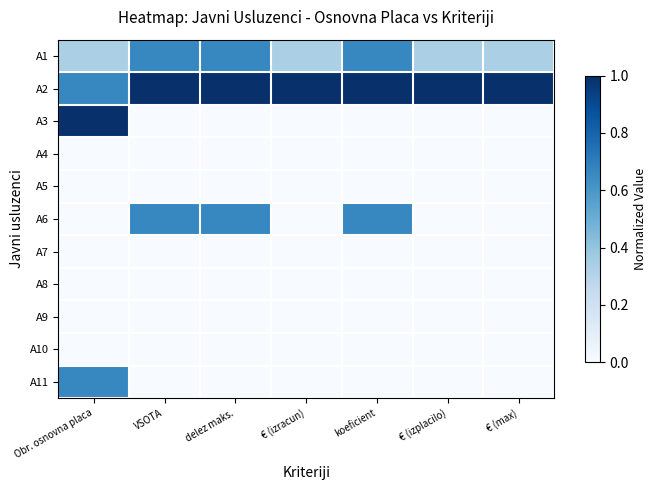

Reading left to right, transcribe all the data shown in this chart.

A1: Obr. osnovna placa=0.3	VSOTA=0.7	delez maks.=0.7	€ (izracun)=0.3	koeficient=0.7	€ (izplacilo)=0.3	€ (max)=0.3
A2: Obr. osnovna placa=0.7	VSOTA=1.0	delez maks.=1.0	€ (izracun)=1.0	koeficient=1.0	€ (izplacilo)=1.0	€ (max)=1.0
A3: Obr. osnovna placa=1.0	VSOTA=0.0	delez maks.=0.0	€ (izracun)=0.0	koeficient=0.0	€ (izplacilo)=0.0	€ (max)=0.0
A4: Obr. osnovna placa=0.0	VSOTA=0.0	delez maks.=0.0	€ (izracun)=0.0	koeficient=0.0	€ (izplacilo)=0.0	€ (max)=0.0
A5: Obr. osnovna placa=0.0	VSOTA=0.0	delez maks.=0.0	€ (izracun)=0.0	koeficient=0.0	€ (izplacilo)=0.0	€ (max)=0.0
A6: Obr. osnovna placa=0.0	VSOTA=0.7	delez maks.=0.7	€ (izracun)=0.0	koeficient=0.7	€ (izplacilo)=0.0	€ (max)=0.0
A7: Obr. osnovna placa=0.0	VSOTA=0.0	delez maks.=0.0	€ (izracun)=0.0	koeficient=0.0	€ (izplacilo)=0.0	€ (max)=0.0
A8: Obr. osnovna placa=0.0	VSOTA=0.0	delez maks.=0.0	€ (izracun)=0.0	koeficient=0.0	€ (izplacilo)=0.0	€ (max)=0.0
A9: Obr. osnovna placa=0.0	VSOTA=0.0	delez maks.=0.0	€ (izracun)=0.0	koeficient=0.0	€ (izplacilo)=0.0	€ (max)=0.0
A10: Obr. osnovna placa=0.0	VSOTA=0.0	delez maks.=0.0	€ (izracun)=0.0	koeficient=0.0	€ (izplacilo)=0.0	€ (max)=0.0
A11: Obr. osnovna placa=0.7	VSOTA=0.0	delez maks.=0.0	€ (izracun)=0.0	koeficient=0.0	€ (izplacilo)=0.0	€ (max)=0.0